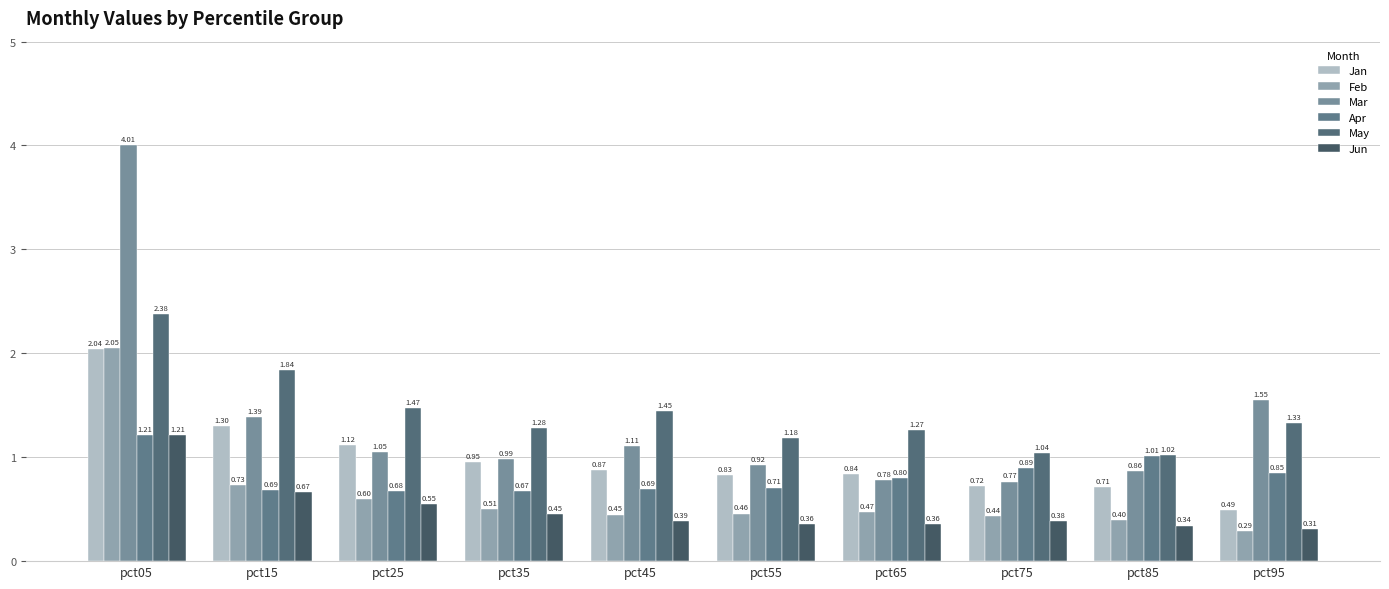

What is the spread (max minus min) of values at pct05?

2.8